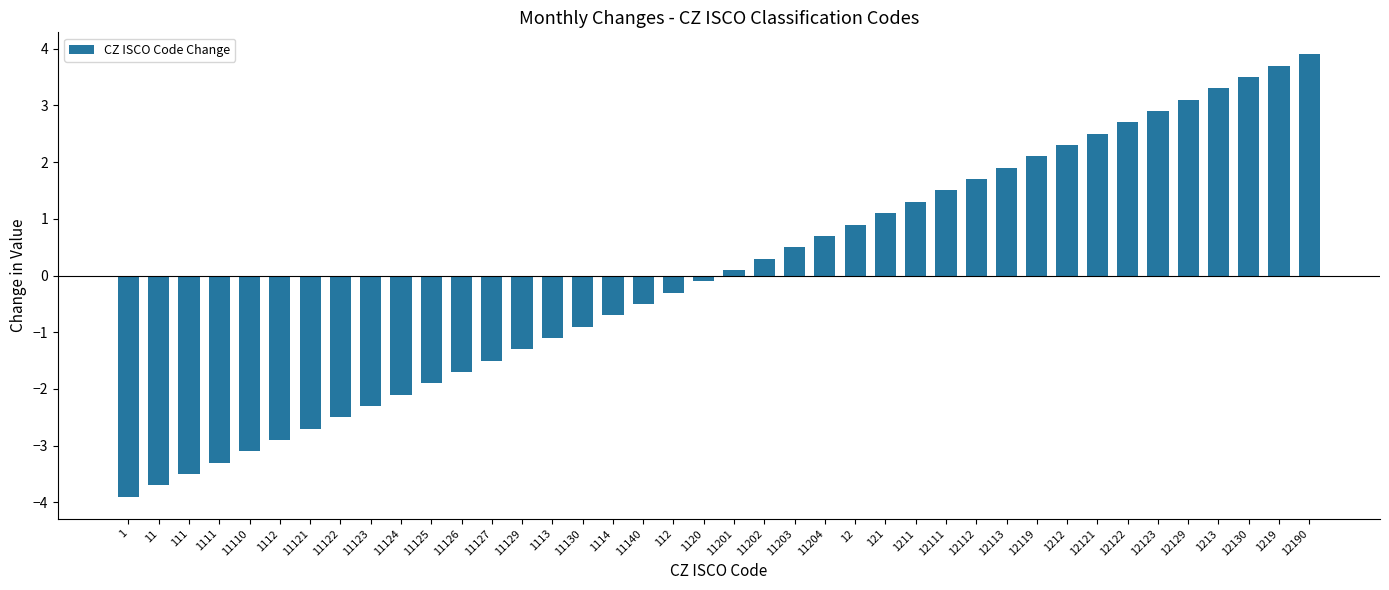

What is the label of the 19th bar from the left?

112